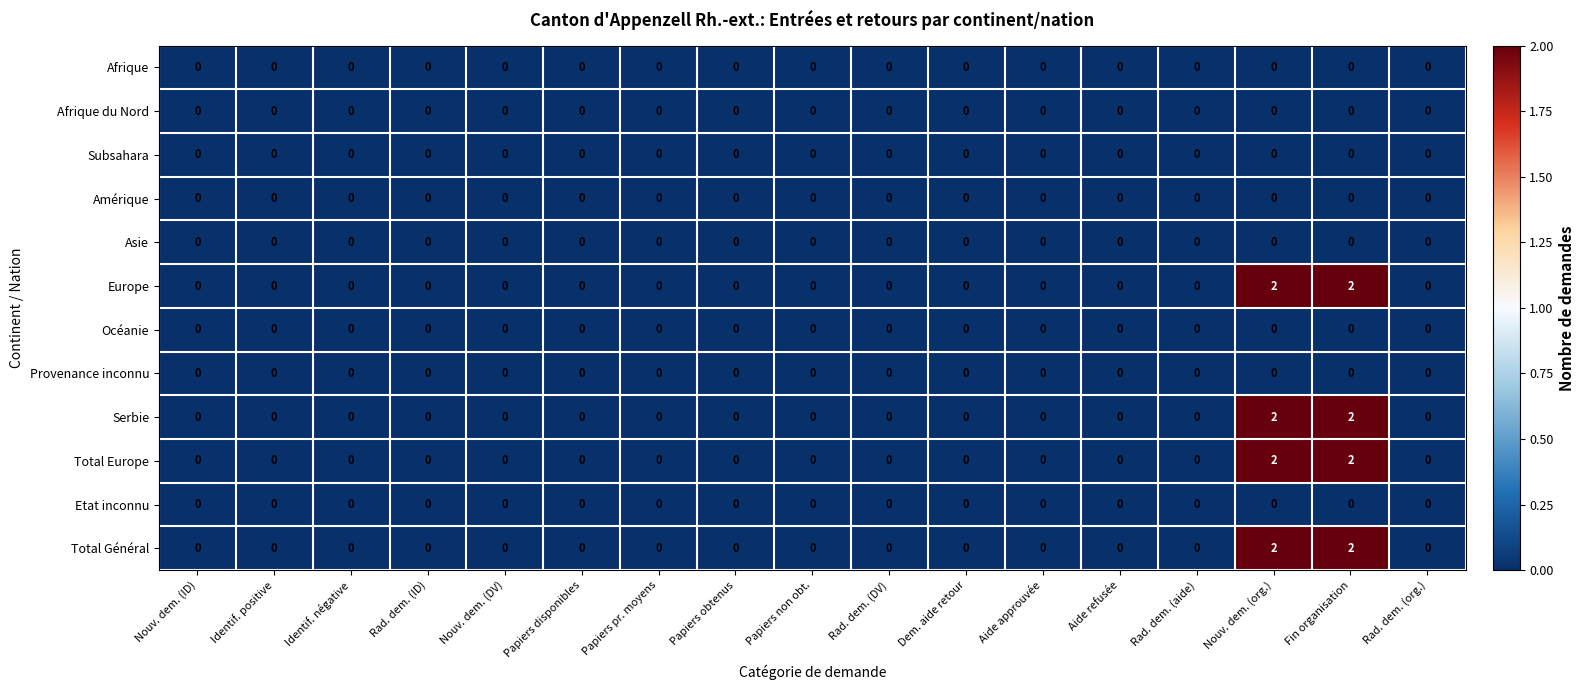

What is the sum of all Total Général values?

4